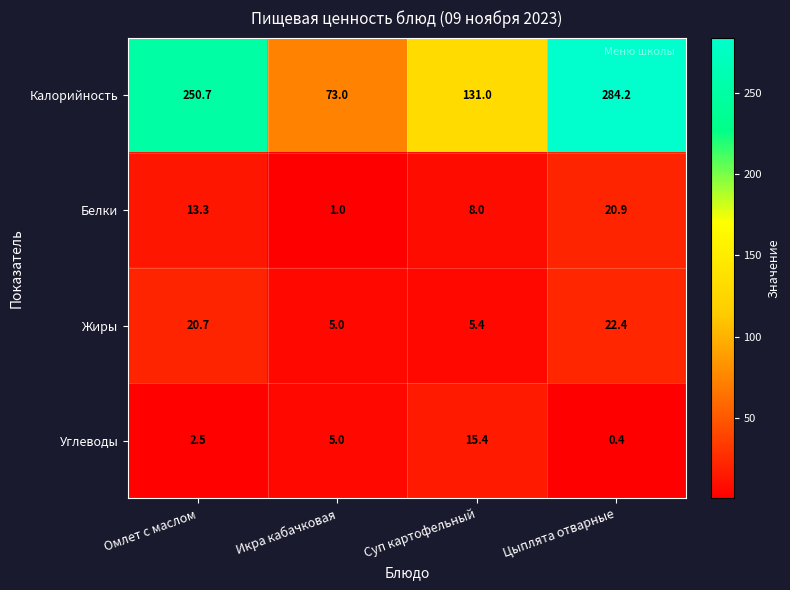

The value of Белки at Икра кабачковая is 1.0. True or false?

True